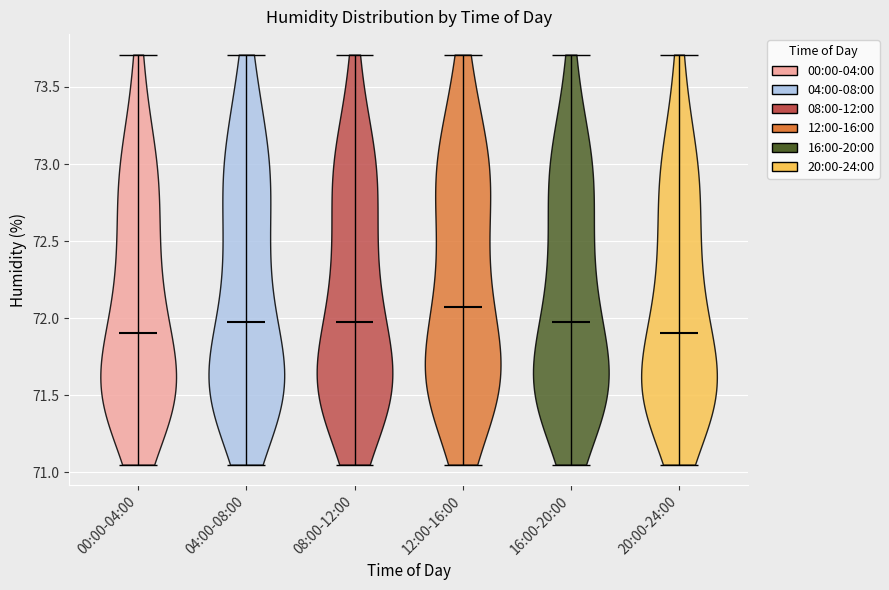

Reading left to right, read every violin against the y-axis: where its median line is, and the lowest and highest points it reaches. The values are not printed on the chart, so give them approximately, as read against the axis.

00:00-04:00: median line 71.90, lowest point 71.05, highest point 73.70
04:00-08:00: median line 72.00, lowest point 71.05, highest point 73.70
08:00-12:00: median line 72.00, lowest point 71.05, highest point 73.70
12:00-16:00: median line 72.10, lowest point 71.05, highest point 73.70
16:00-20:00: median line 72.00, lowest point 71.05, highest point 73.70
20:00-24:00: median line 71.90, lowest point 71.05, highest point 73.70